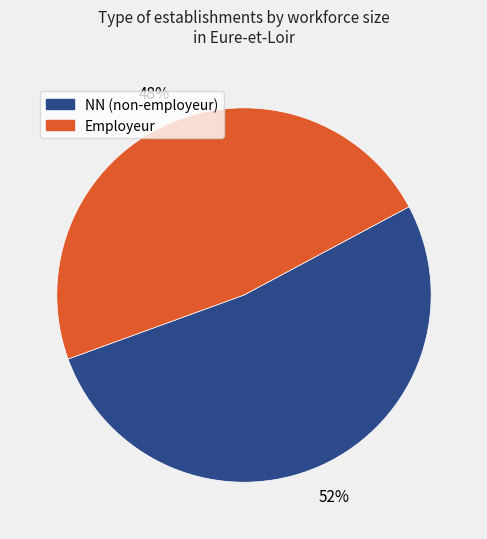

To the nearest percent, what is the average slice percentage?

50%